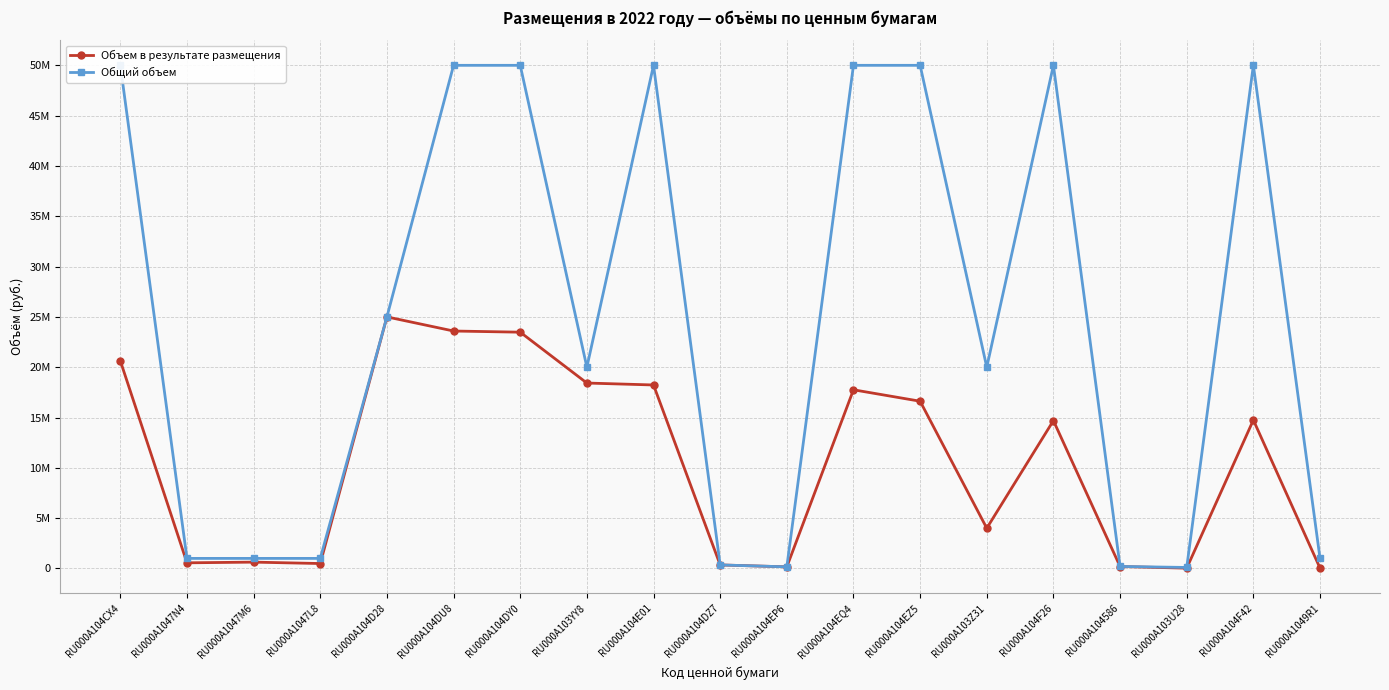

What is the minimum value for Общий объем?

100000